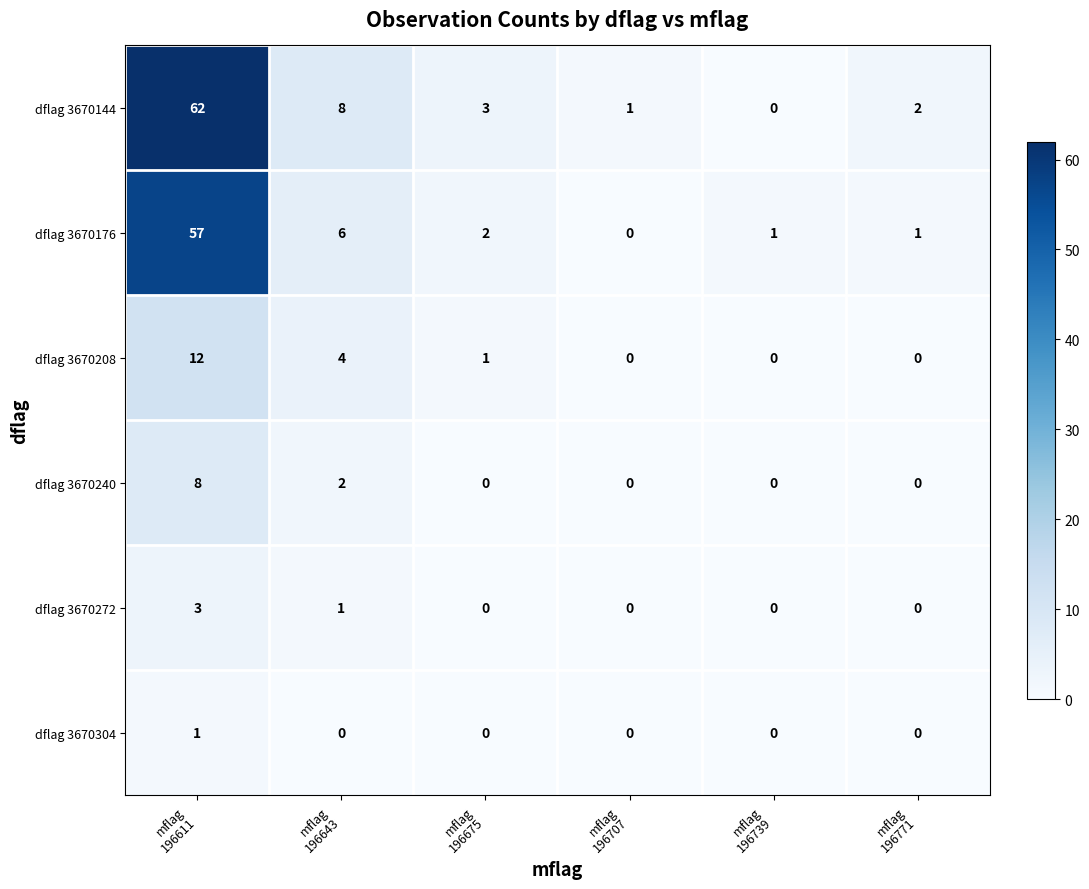

What is the total value across all series at mflag
196643?

21